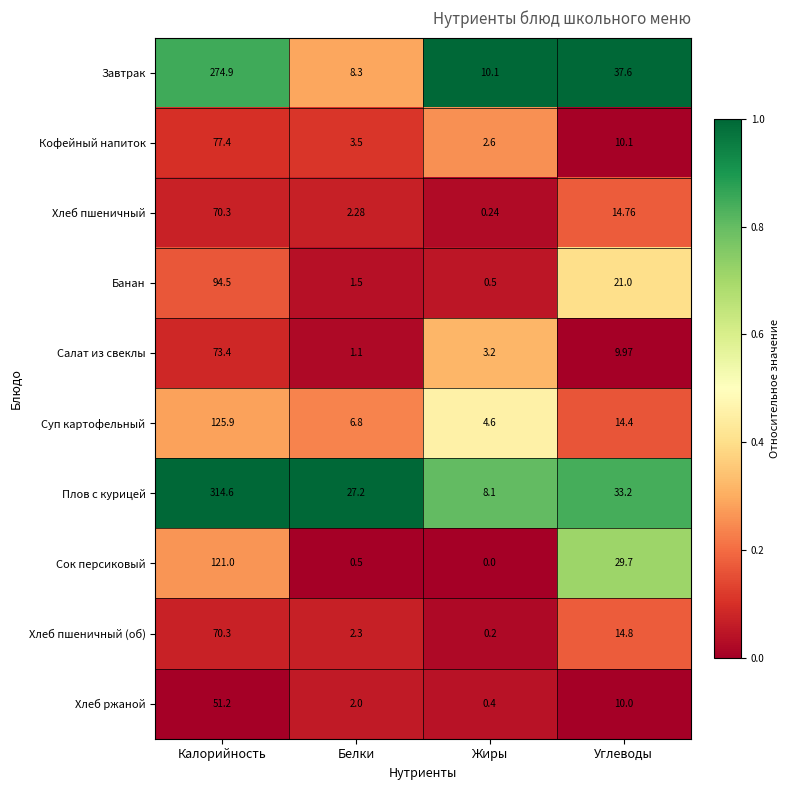

Between Калорийность and Жиры, which series saw the biggest shift?

Плов с курицей